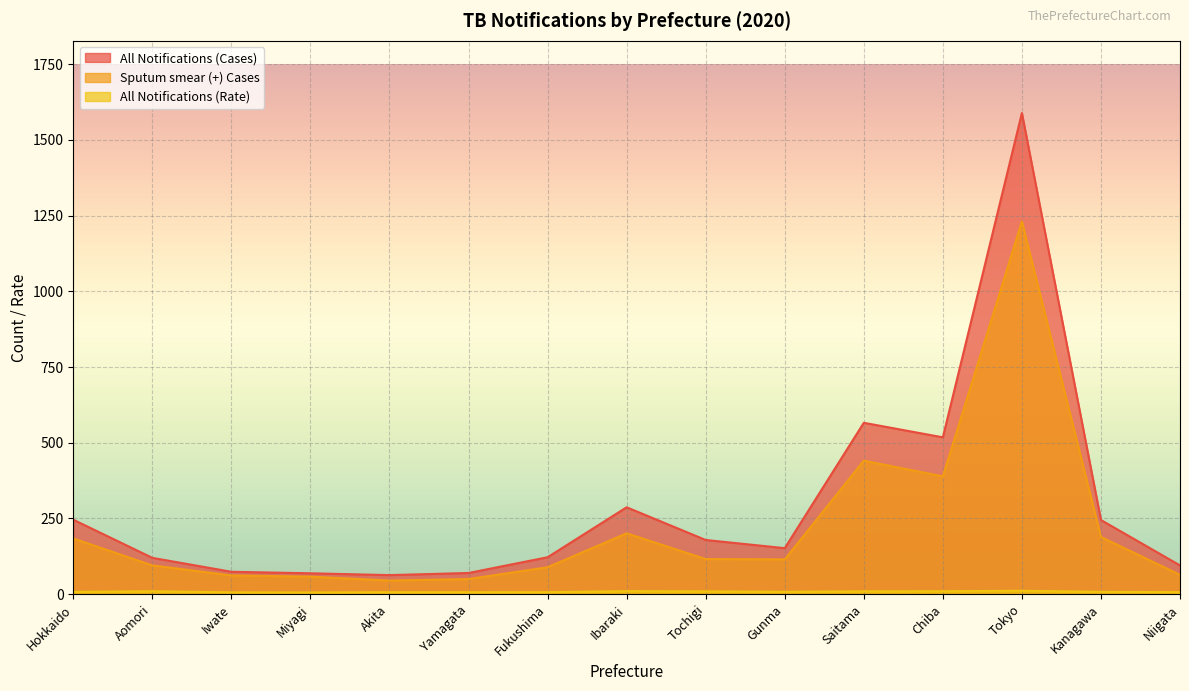

Reading right to left, list all the values displayed in this chart.

All Notifications (Cases): 95.0	245.0	1589.0	518.0	566.0	152.0	179.0	287.0	122.0	70.0	63.0	69.0	74.0	120.0	246.0
Sputum smear (+) Cases: 64.0	189.0	1231.0	389.0	441.0	115.0	116.0	201.0	89.0	50.0	45.0	58.0	62.0	95.0	184.0
All Notifications (Rate): 6.7	7.7	11.3	9.8	9.4	7.8	9.3	10.0	6.7	6.5	6.6	5.7	6.1	9.7	7.6